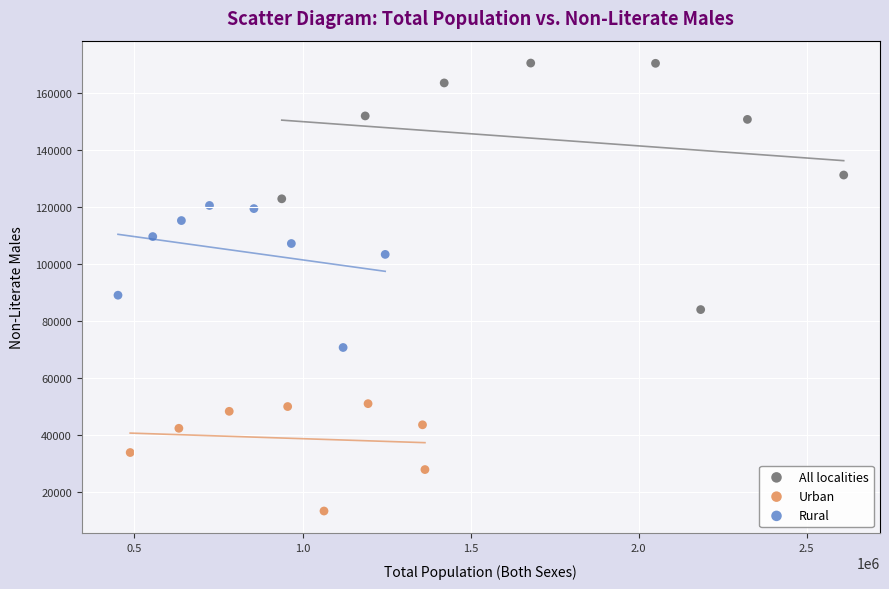

Which series contains the lowest Y value?

Urban